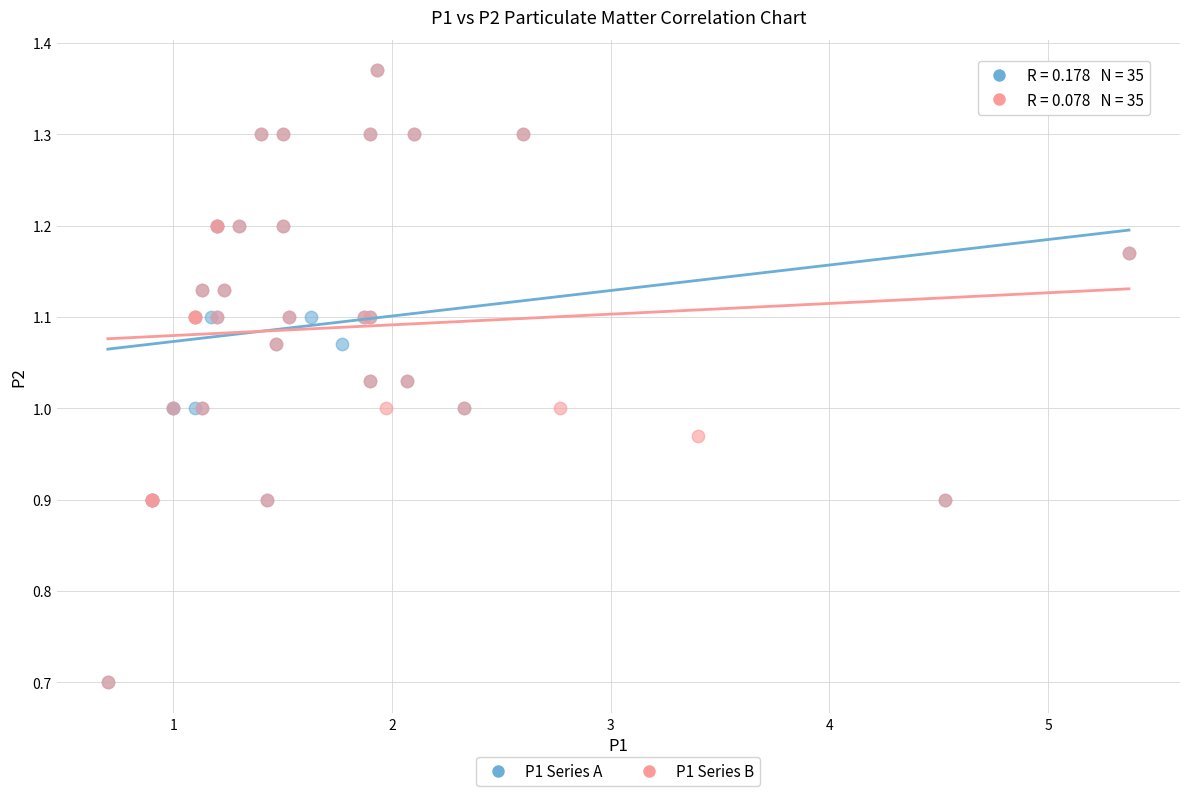

What are all the series names shown in the legend?

P1 Series A, P1 Series B